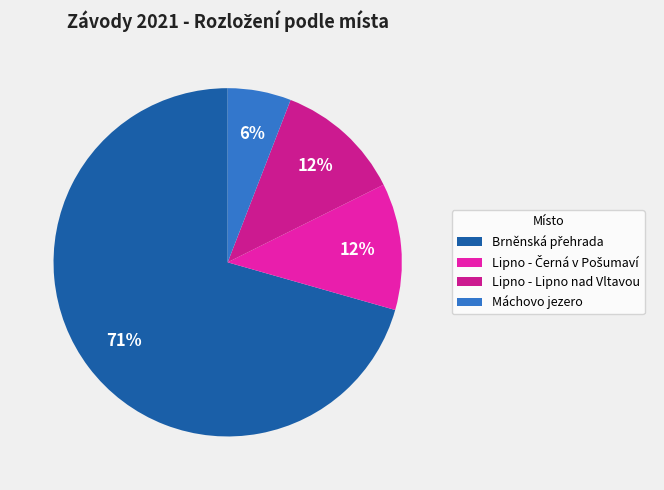

To the nearest percent, what is the average slice percentage?

25%